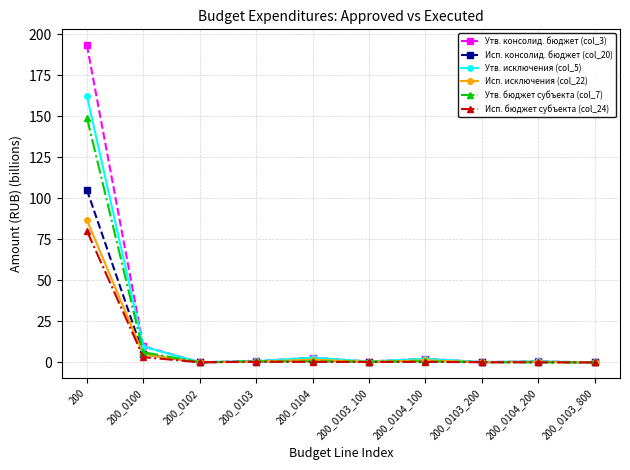

Which series has the widest spread of values?

Утв. консолид. бюджет (col_3)